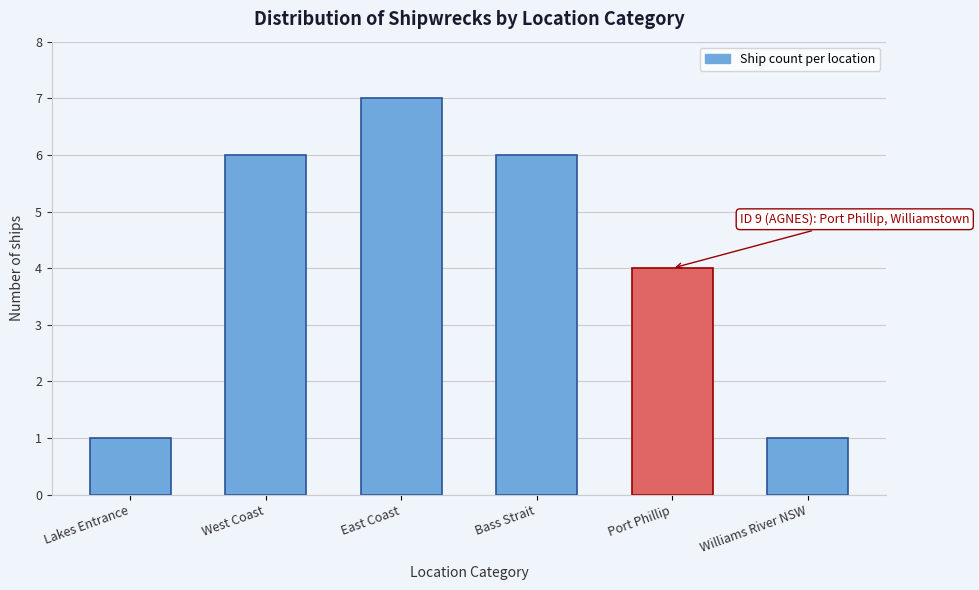

Reading left to right, list all the values displayed in this chart.

1	6	7	6	4	1